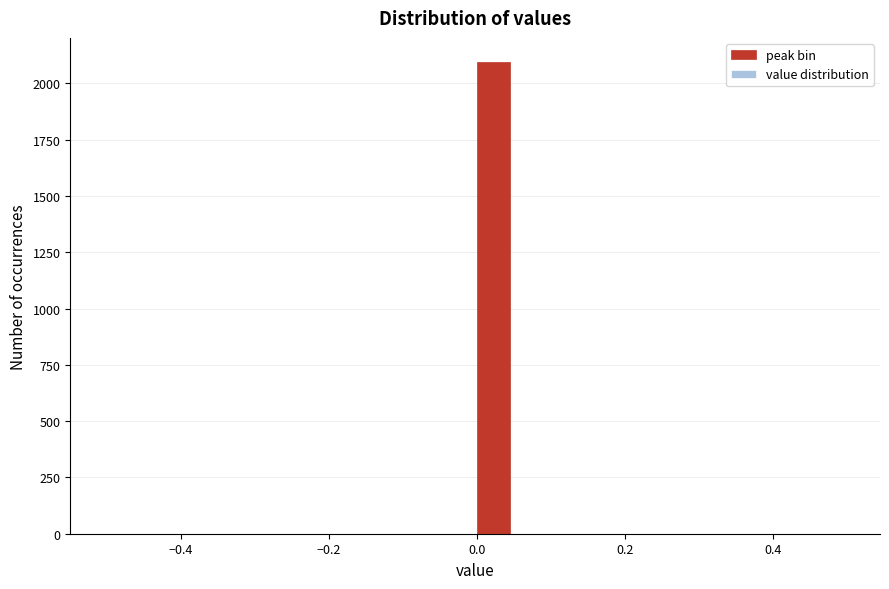

Read against the x-axis, roughly where is the centre of the tallest bar?

0.02